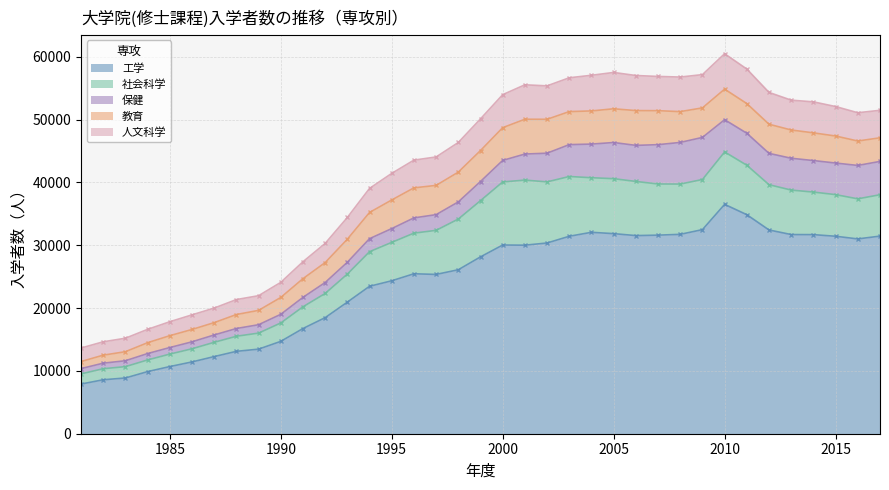

True or false: 工学 has a value of 56936 at 2012.

False